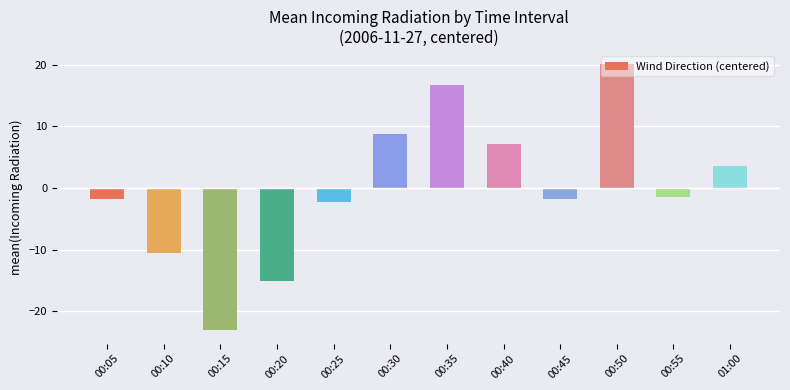

What is the value of the 10th bar from the left?

20.1